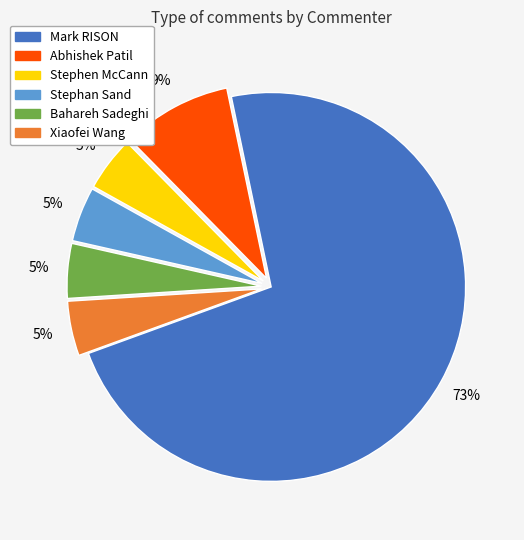

To the nearest percent, what percentage of the pie is Bahareh Sadeghi?

5%